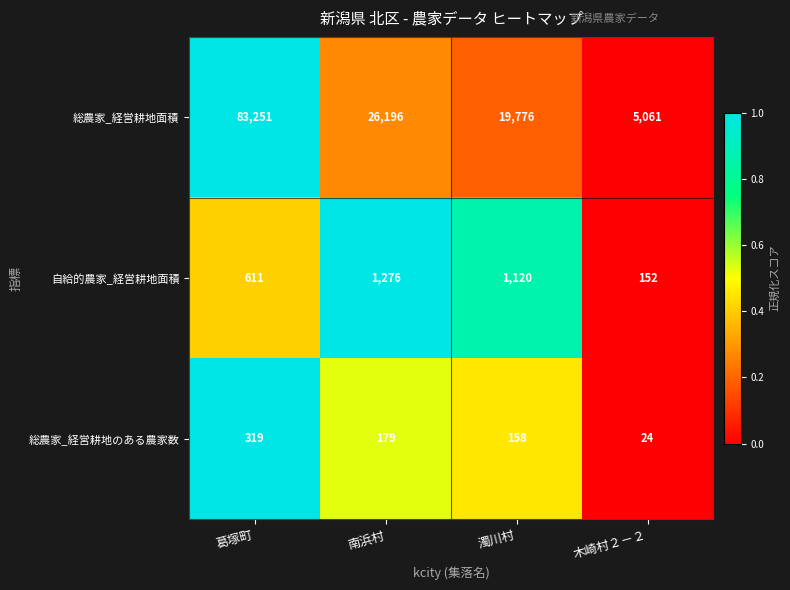

What is the total value across all series at 葛塚町?

84181